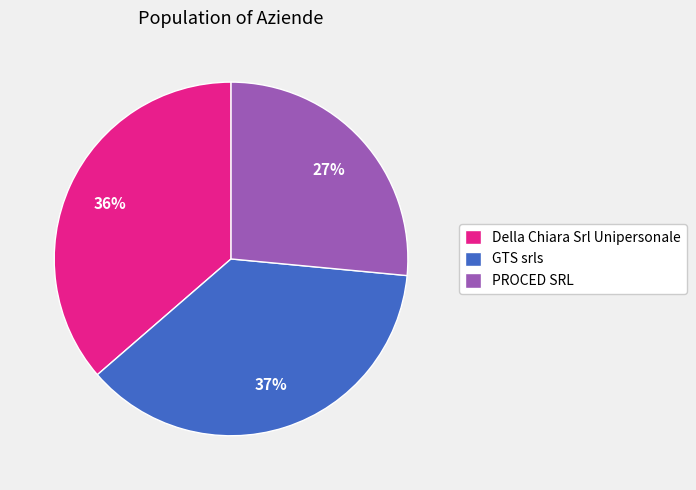

Does PROCED SRL account for over 50% of the chart?

No